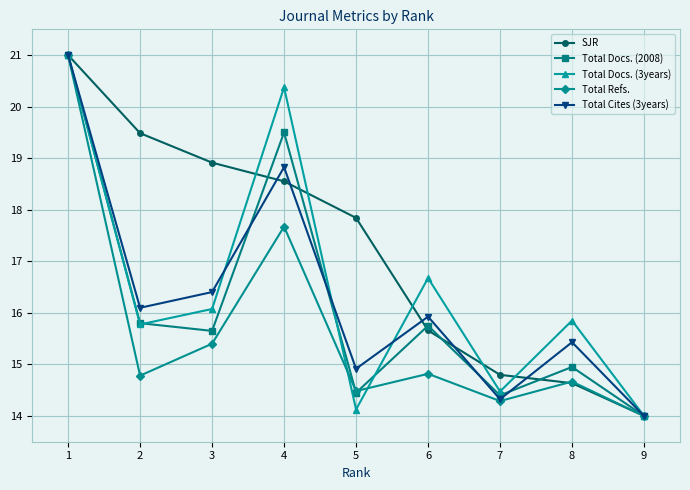

Count the number of categories in the chart.

9